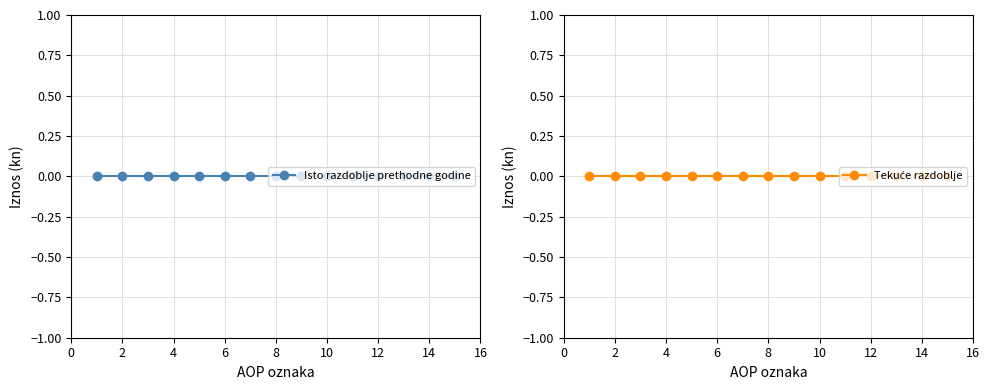

At which label is Isto razdoblje prethodne godine closest to 8?

8